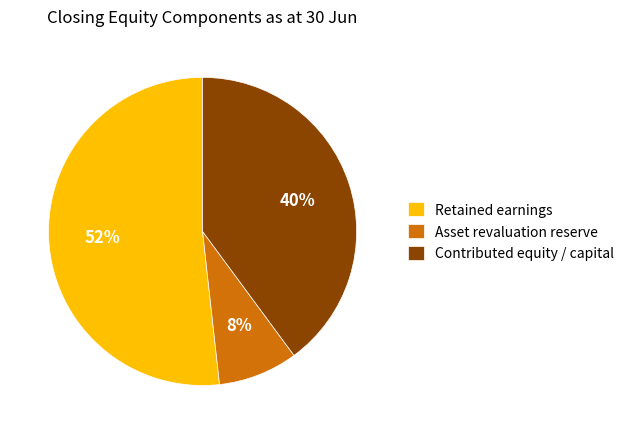

Rank the categories by value from highest to lowest.

Retained earnings, Contributed equity / capital, Asset revaluation reserve